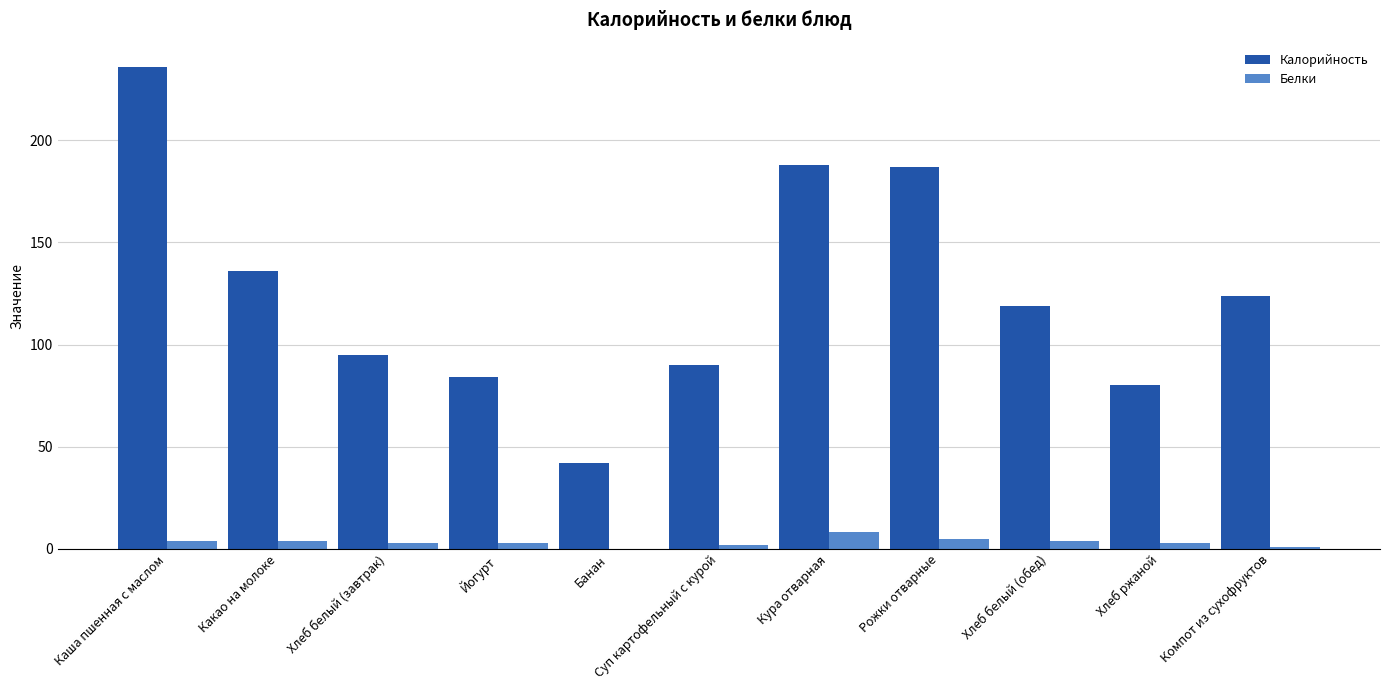

Which label corresponds to the largest value in the chart?

Каша пшенная с маслом